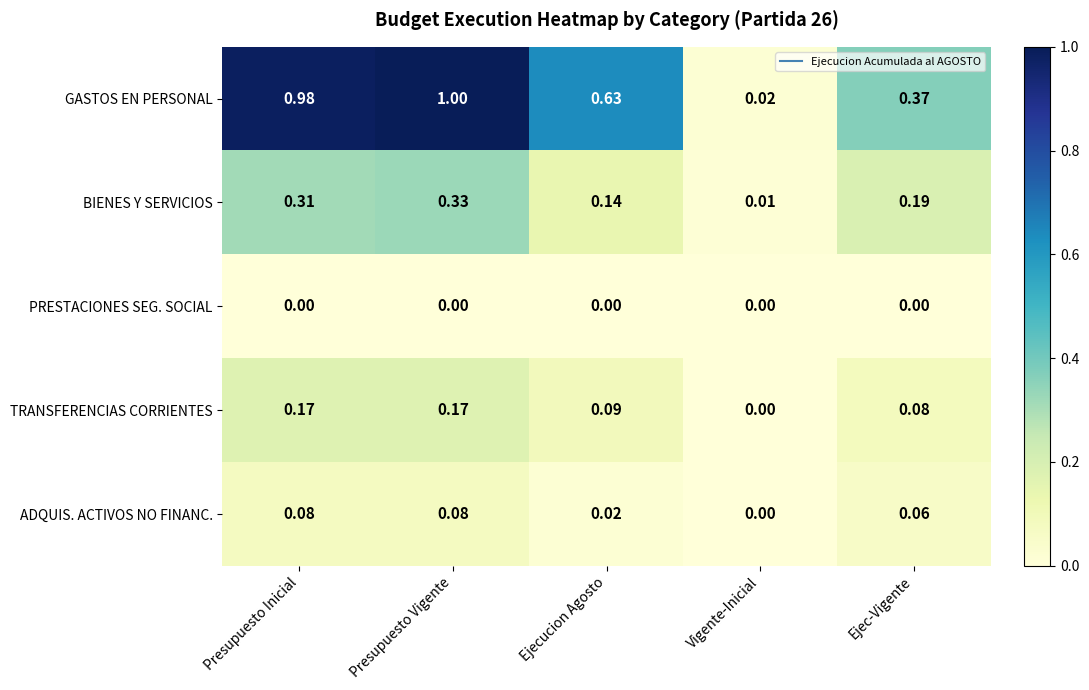

Which series has the largest range (max minus min)?

GASTOS EN PERSONAL